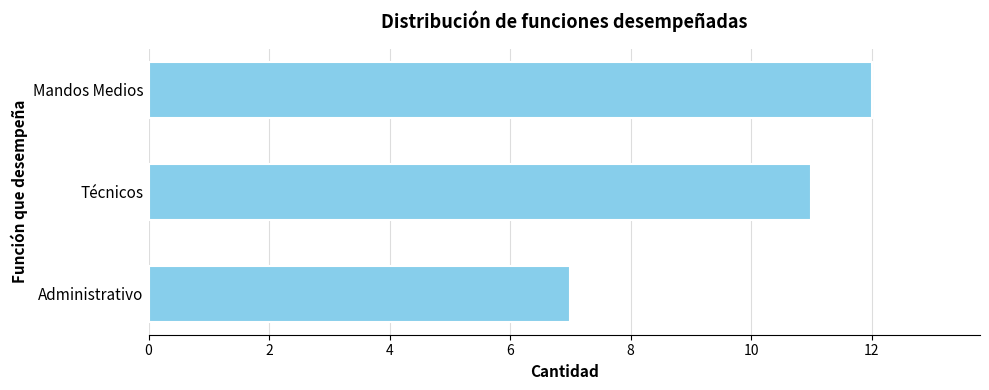

How many data points are less than 11?

1